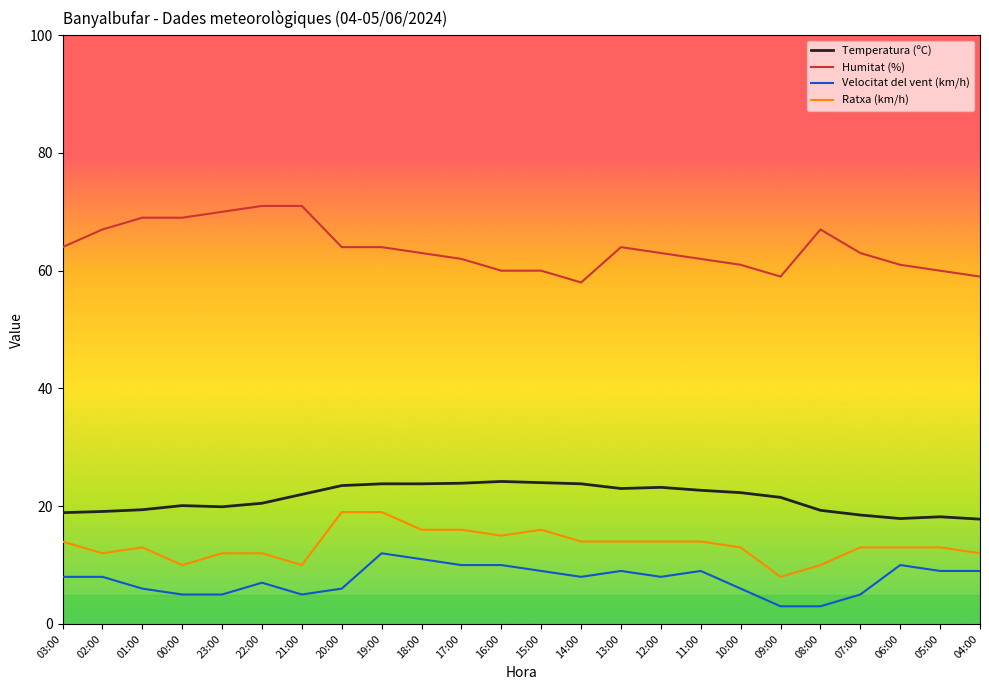

True or false: Humitat (%) has more than 0 interior local peaks.

True